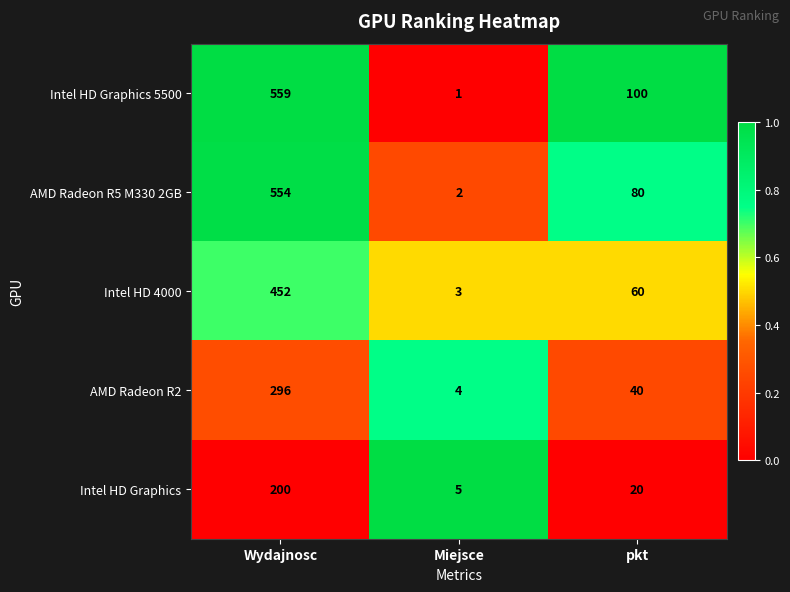

What is the difference between the highest and lowest values at Miejsce?

4